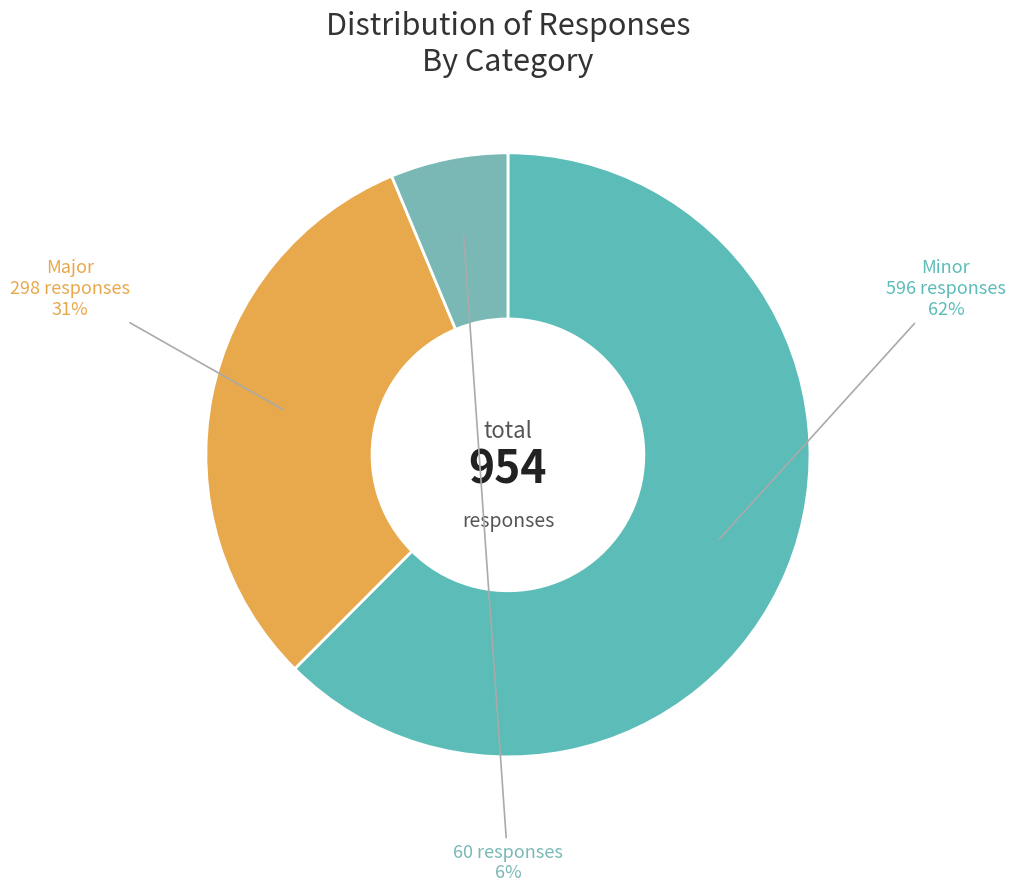

How many slices are in this pie chart?

3